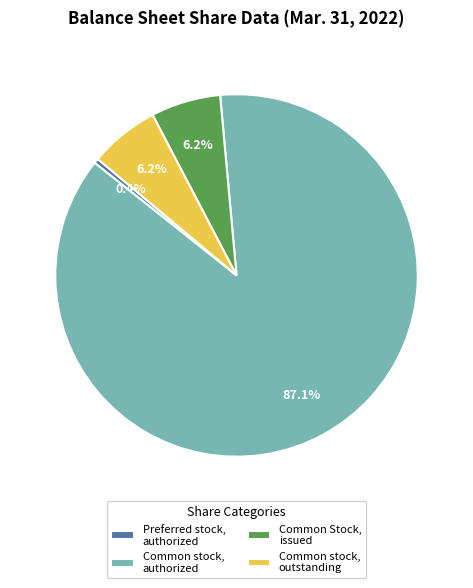

Between Common Stock, issued and Common stock, authorized, which is larger?

Common stock, authorized